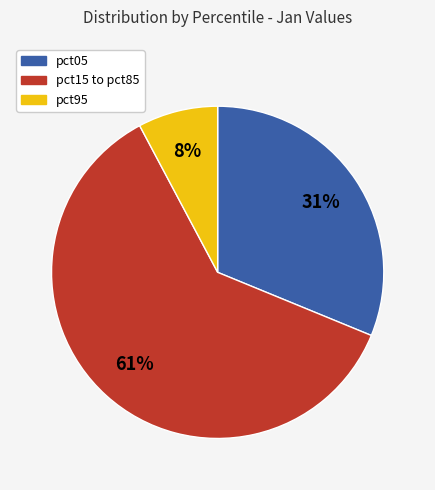

Count the number of slices in the pie.

3